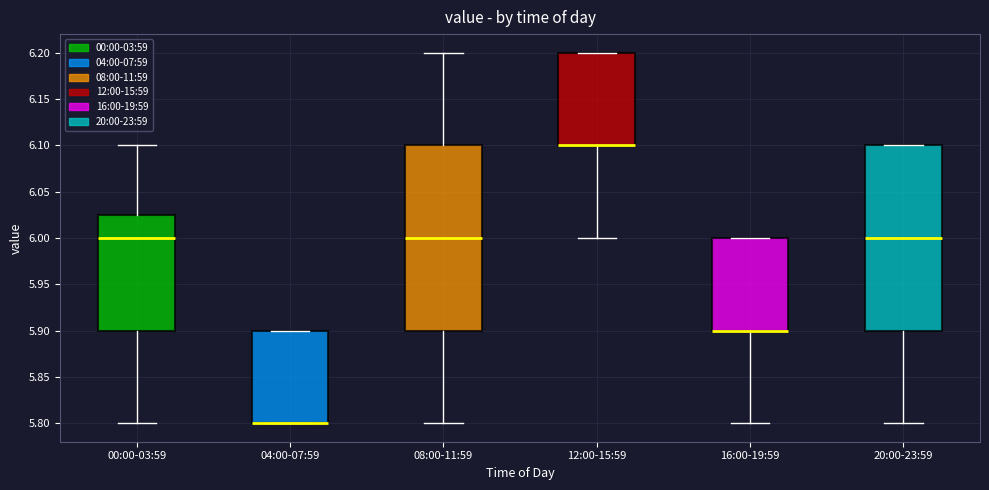

Where is the upper edge of the box for 08:00-11:59 on the y-axis? The values are not printed on the chart, so give them approximately, as read against the axis.

6.100